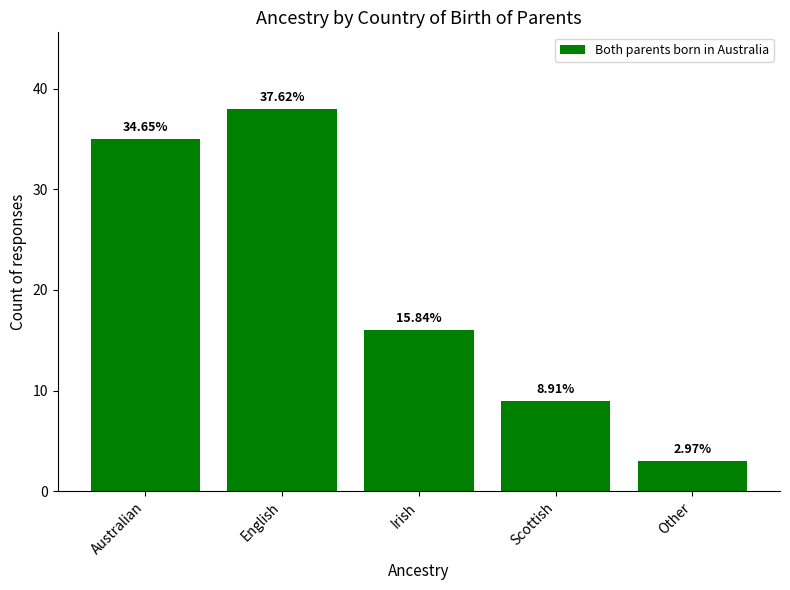

True or false: the data shows 19 at English.

False